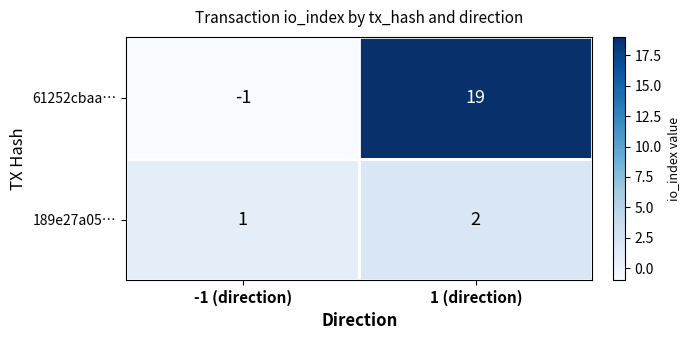

Is it true that 61252cbaa… equals -2 at -1 (direction)?

False